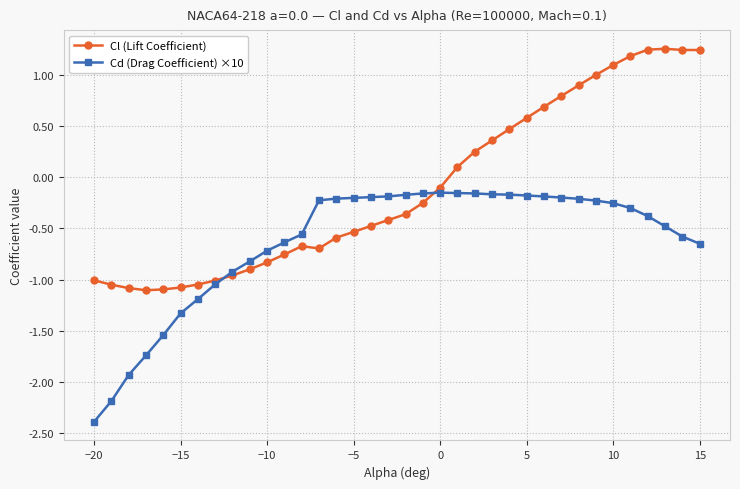

What is the difference between the second highest and second lowest values in the Cd (Drag Coefficient) ×10 series?

2.0